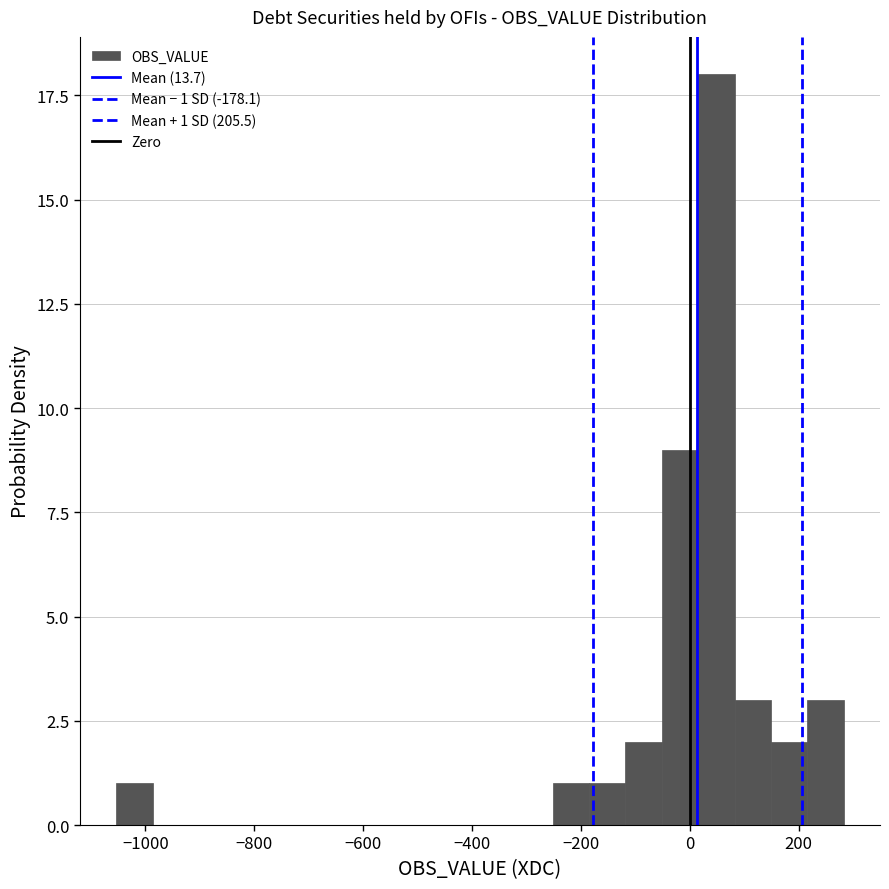

Read against the x-axis, roughly where is the centre of the tallest bar?

40